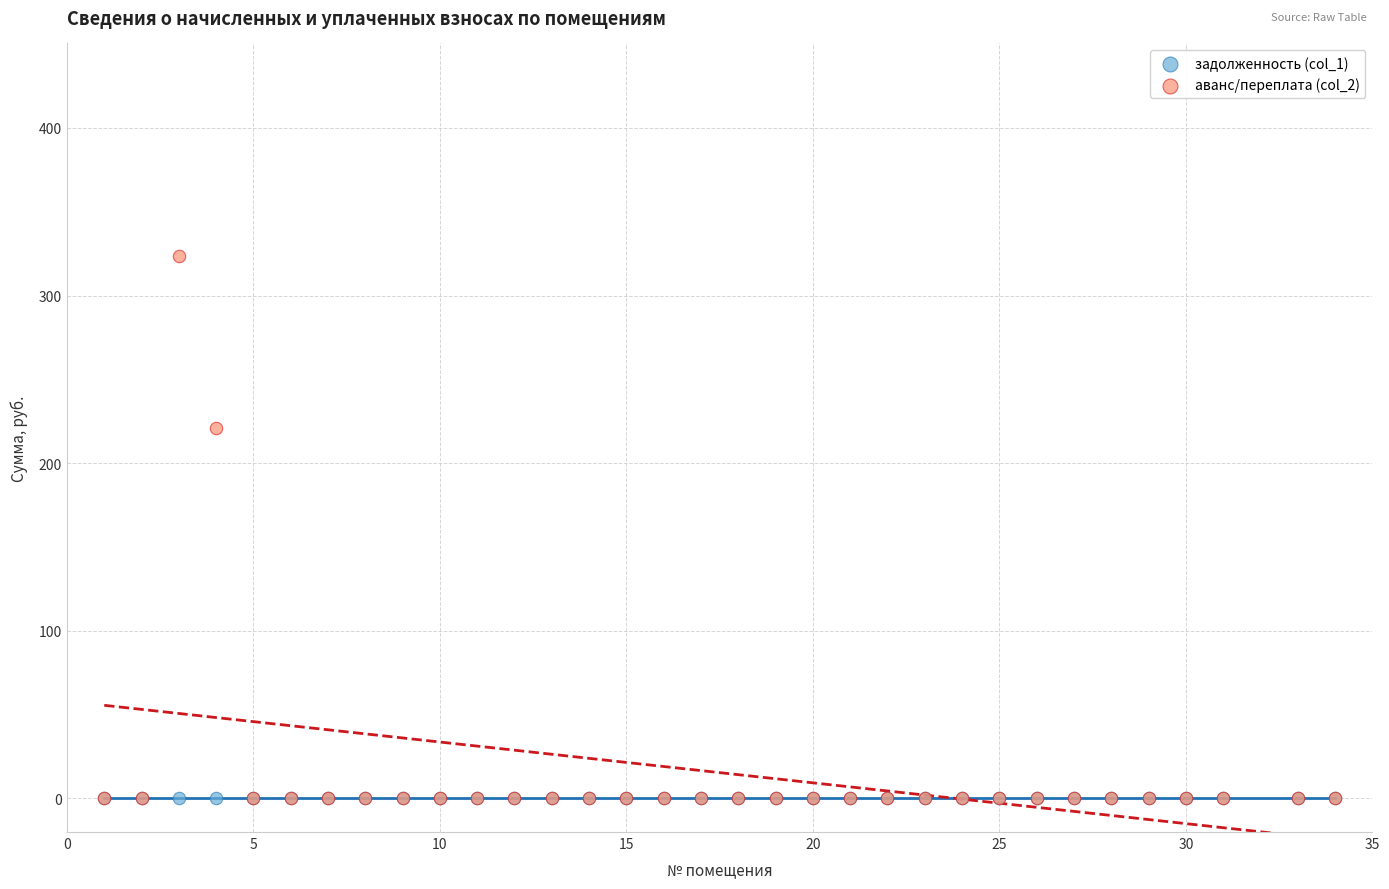

Across all series, what Y value is closest to 161?

221.3